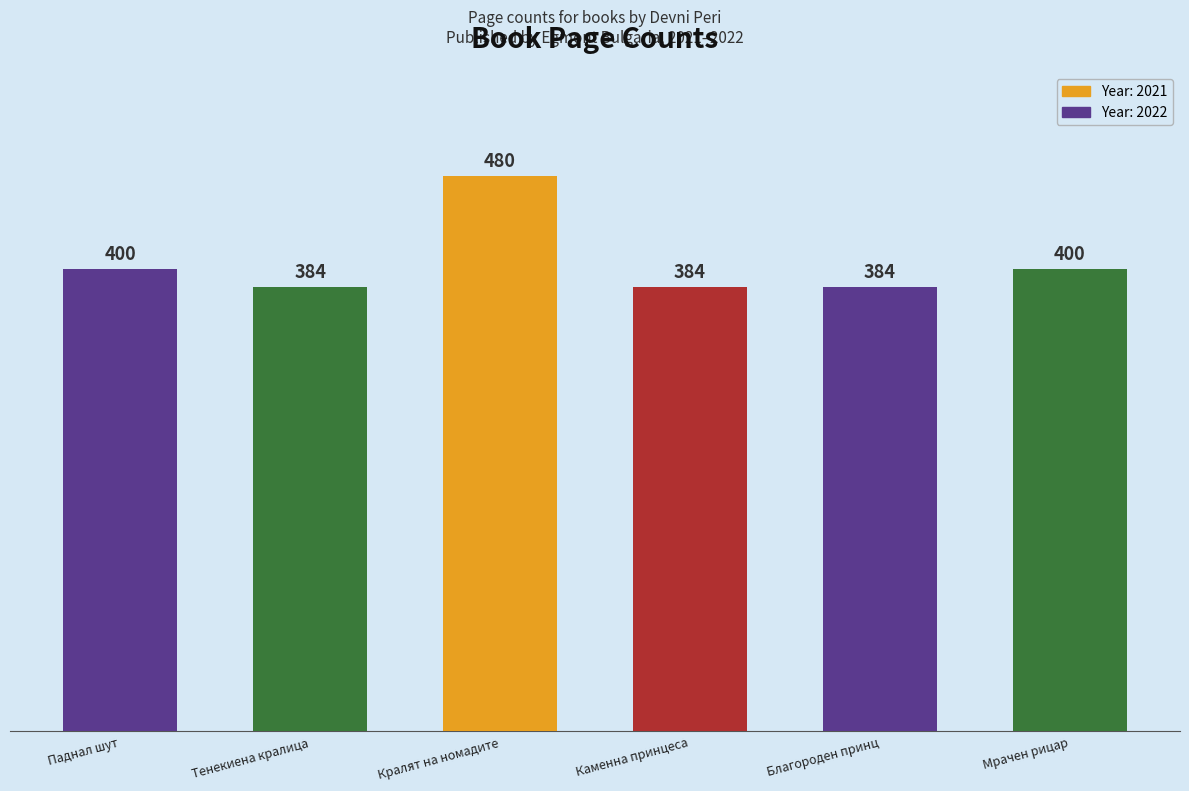

How many values are between 384 and 400?

5